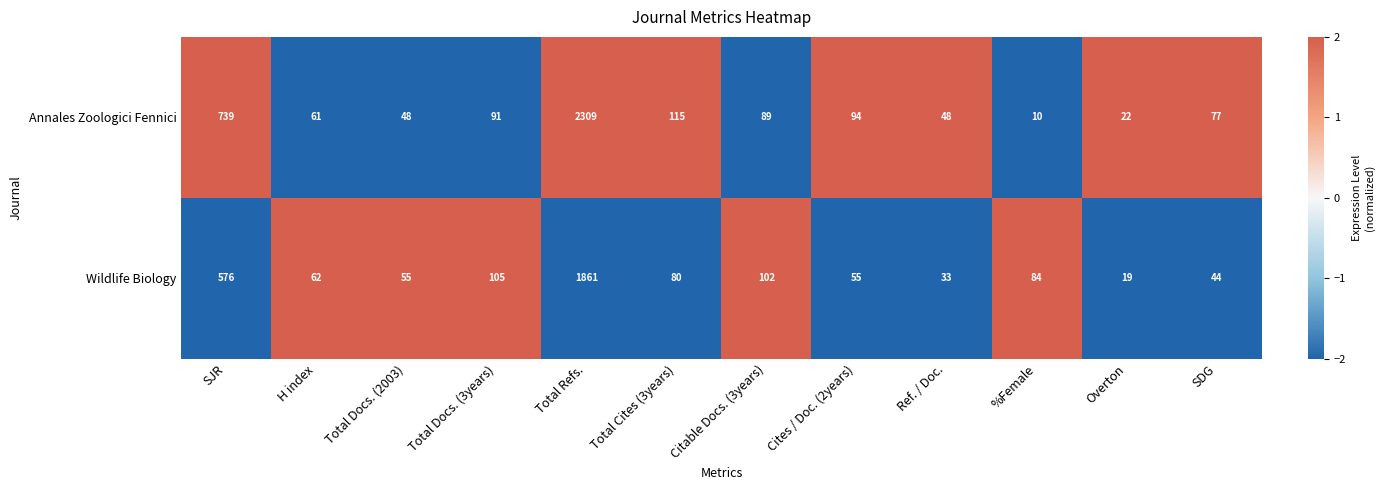

How many distinct data groups are displayed?

2